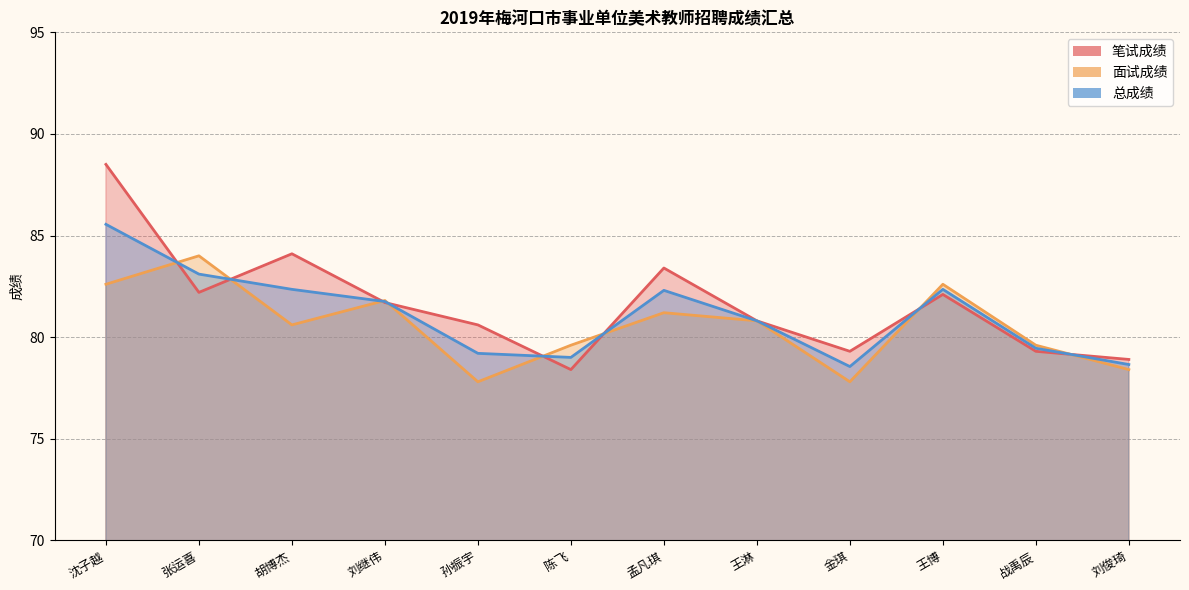

How many interior local peaks does the 笔试成绩 series have?

3